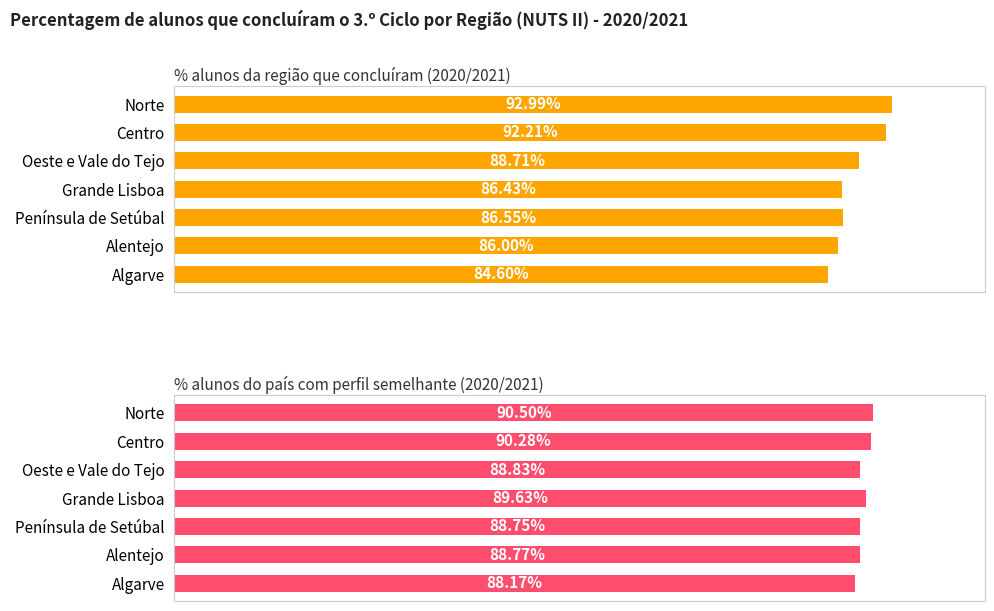

Reading left to right, transcribe all the data shown in this chart.

% alunos da região que concluíram (2020/2021): 0.9	0.9	0.9	0.9	0.9	0.9	0.8
% alunos do país com perfil semelhante (2020/2021): 0.9	0.9	0.9	0.9	0.9	0.9	0.9